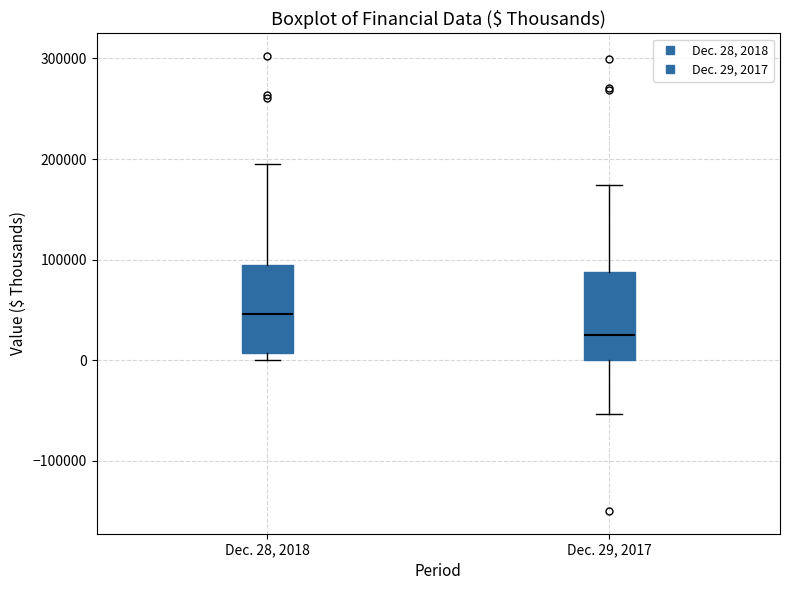

Reading left to right, read every box against the y-axis: the position of its median line, the range the box covers, and the ends of its whiskers. The values are not printed on the chart, so give them approximately, as read against the axis.

Dec. 28, 2018: median 50000, box 10000 to 100000, whiskers 0 to 200000
Dec. 29, 2017: median 30000, box 0 to 90000, whiskers -50000 to 170000